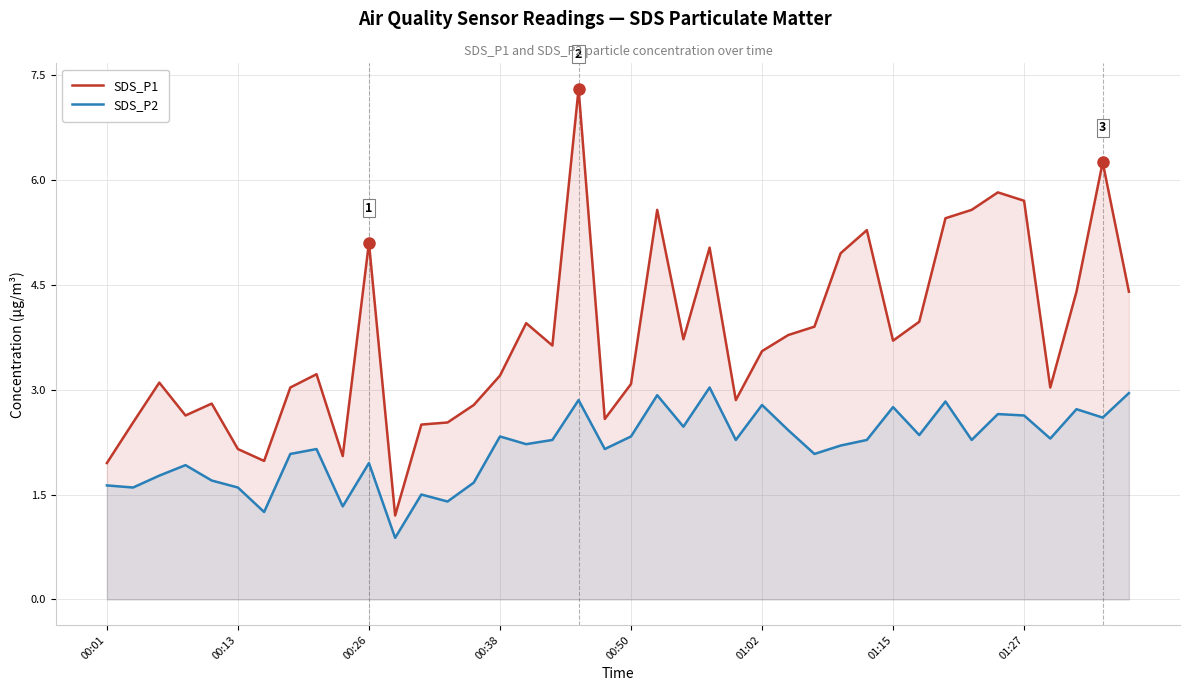

Reading left to right, transcribe all the data shown in this chart.

SDS_P1: 1.9	2.5	3.1	2.6	2.8	2.1	2.0	3.0	3.2	2.0	5.1	1.2	2.5	2.5	2.8	3.2	4.0	3.6	7.3	2.6	3.1	5.6	3.7	5.0	2.9	3.5	3.8	3.9	5.0	5.3	3.7	4.0	5.5	5.6	5.8	5.7	3.0	4.4	6.2	4.4
SDS_P2: 1.6	1.6	1.8	1.9	1.7	1.6	1.2	2.1	2.1	1.3	1.9	0.9	1.5	1.4	1.7	2.3	2.2	2.3	2.9	2.1	2.3	2.9	2.5	3.0	2.3	2.8	2.4	2.1	2.2	2.3	2.8	2.4	2.8	2.3	2.6	2.6	2.3	2.7	2.6	3.0